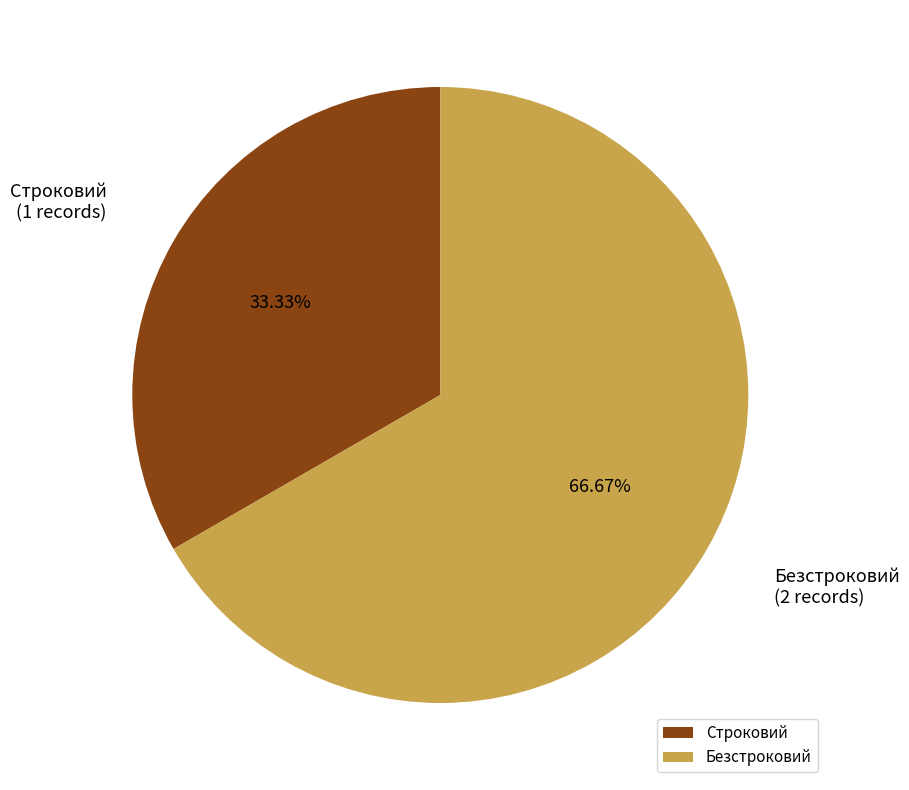

The Строковий slice represents 19% of the pie. True or false?

False